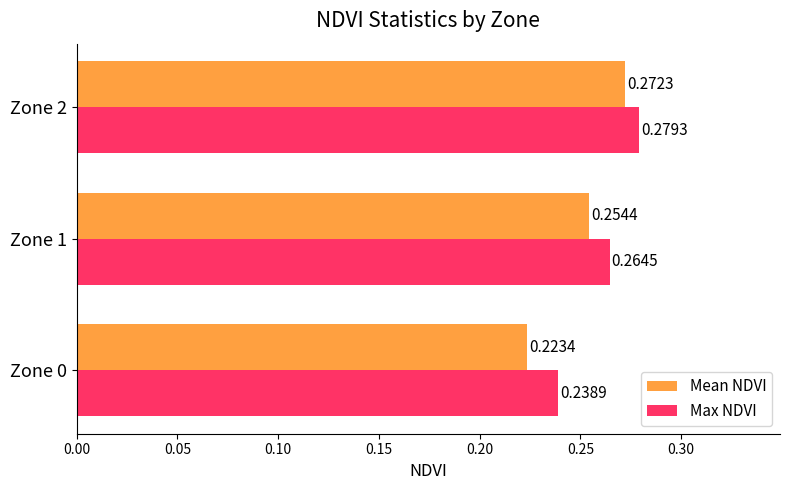

At which category is the sum across all series the highest?

Zone 2